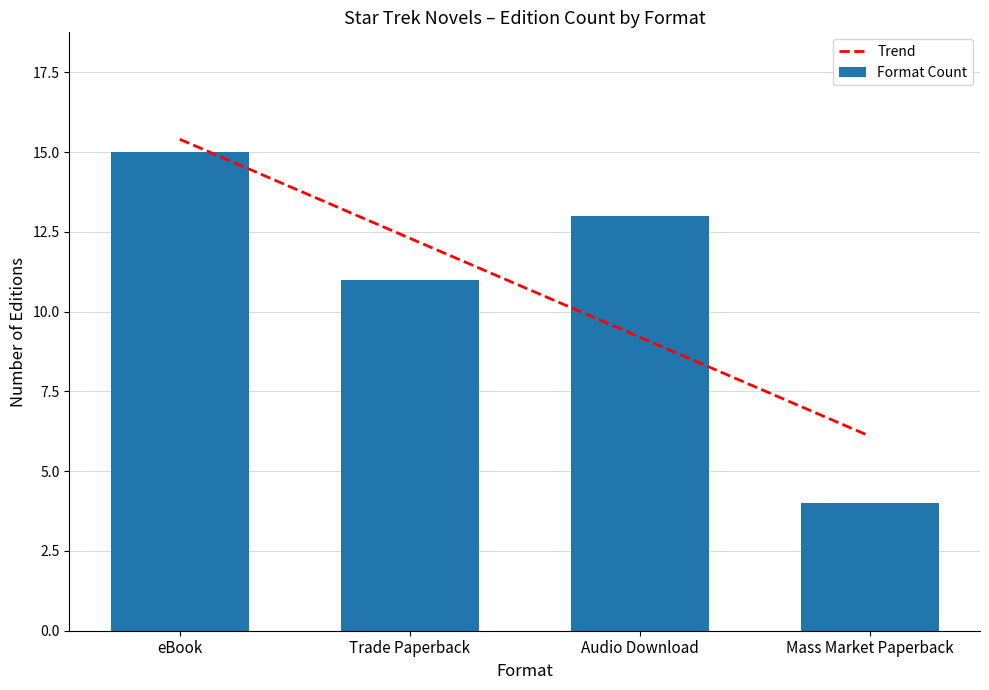

Reading left to right, list all the values displayed in this chart.

Trend: eBook=15.4	Trade Paperback=12.3	Audio Download=9.2	Mass Market Paperback=6.1
Format Count: eBook=15.0	Trade Paperback=11.0	Audio Download=13.0	Mass Market Paperback=4.0